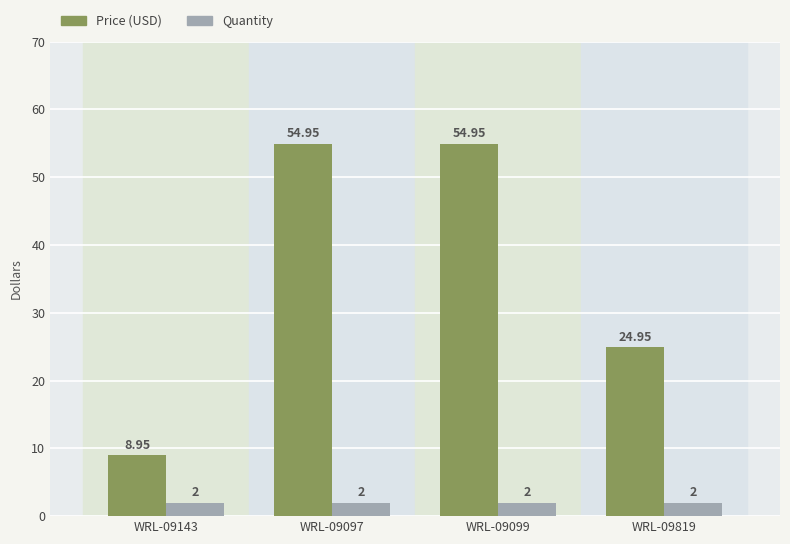

What is the total value across all series at WRL-09097?

57.0